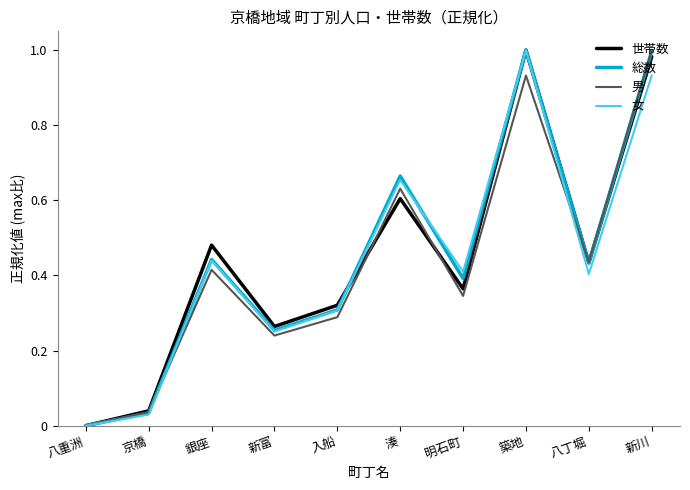

Between 八重洲 and 入船, which series saw the biggest shift?

世帯数